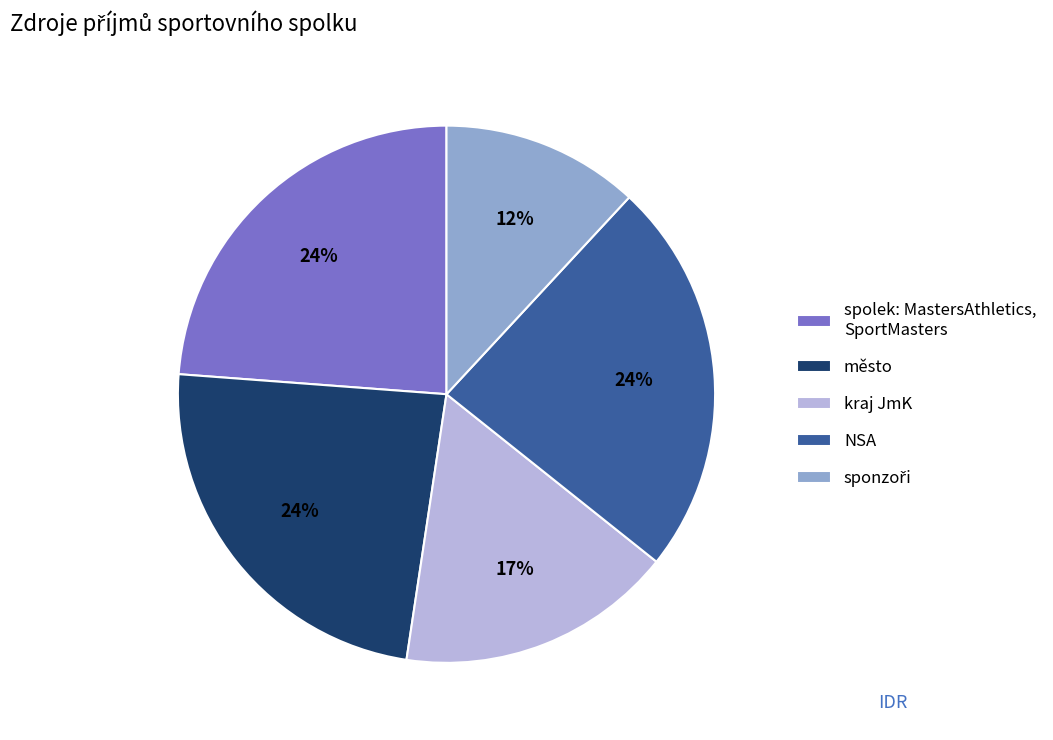

What percentage is the město slice, to the nearest percent?

24%